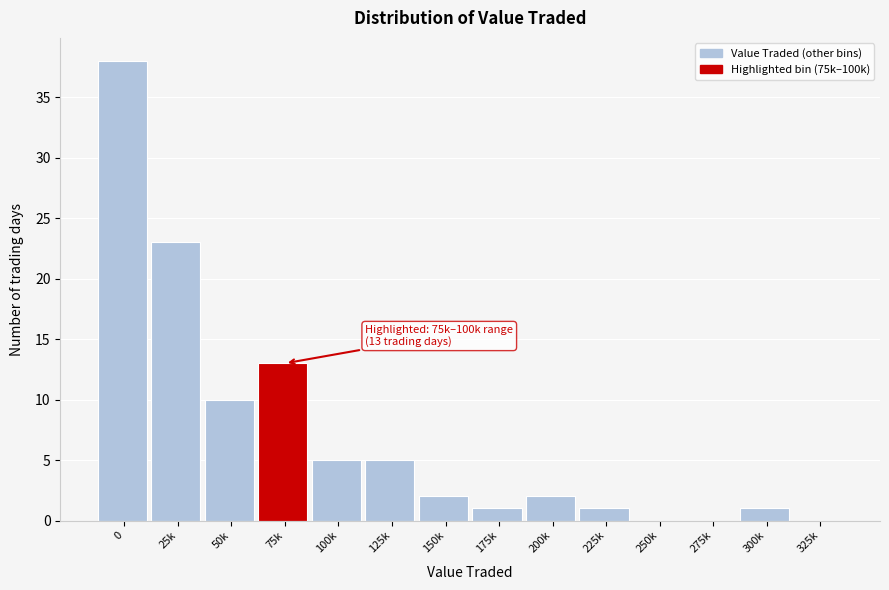

Reading left to right, what are all the values shown in this chart?

0=38	25k=23	50k=10	75k=13	100k=5	125k=5	150k=2	175k=1	200k=2	225k=1	250k=0	275k=0	300k=1	325k=0